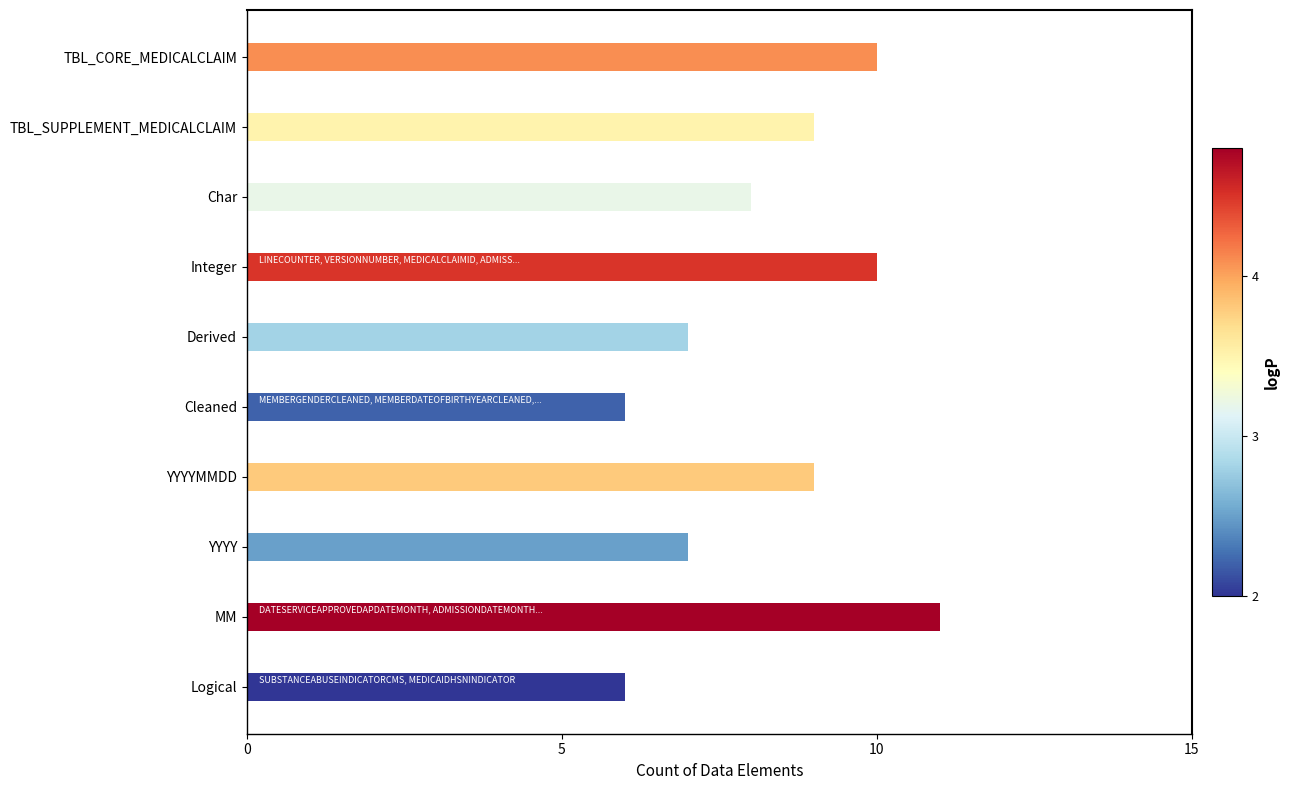

What is the average value?

8